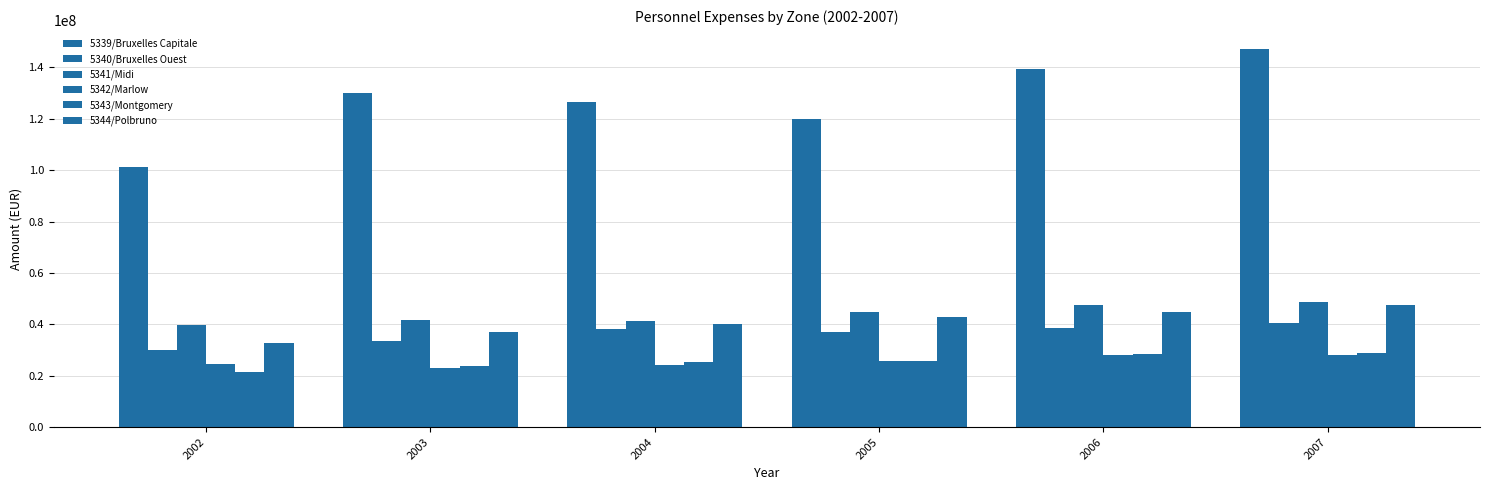

Which series has the widest spread of values?

5339/Bruxelles Capitale